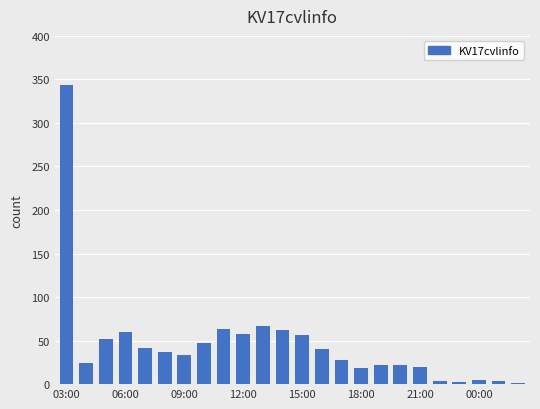

What is the maximum value shown in the chart?

344